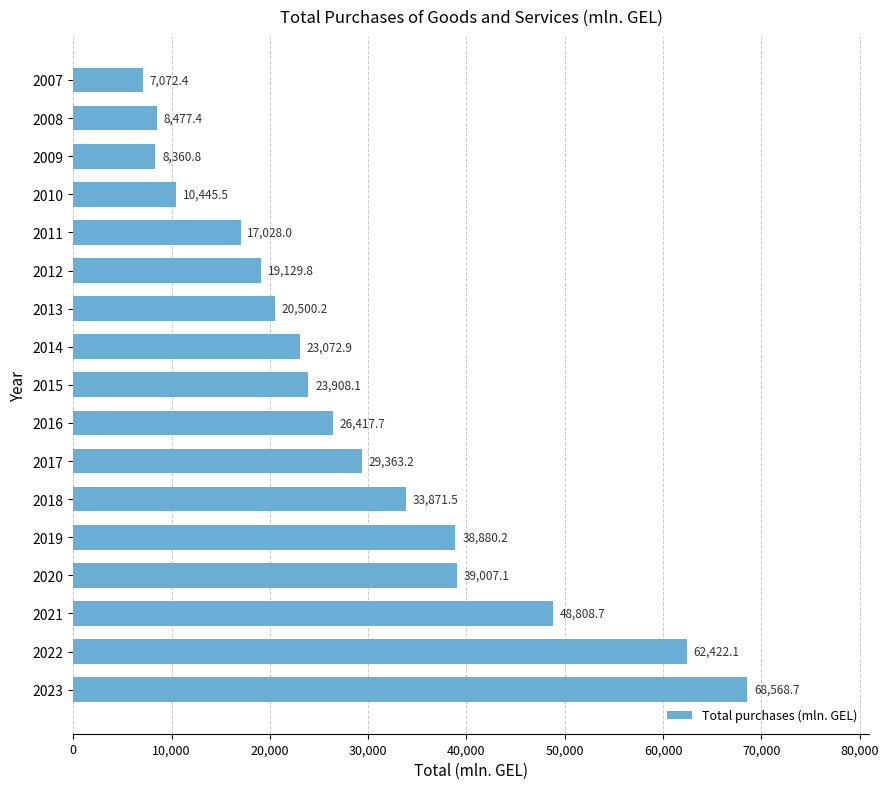

List the labels in order of value, smallest first.

2007, 2009, 2008, 2010, 2011, 2012, 2013, 2014, 2015, 2016, 2017, 2018, 2019, 2020, 2021, 2022, 2023